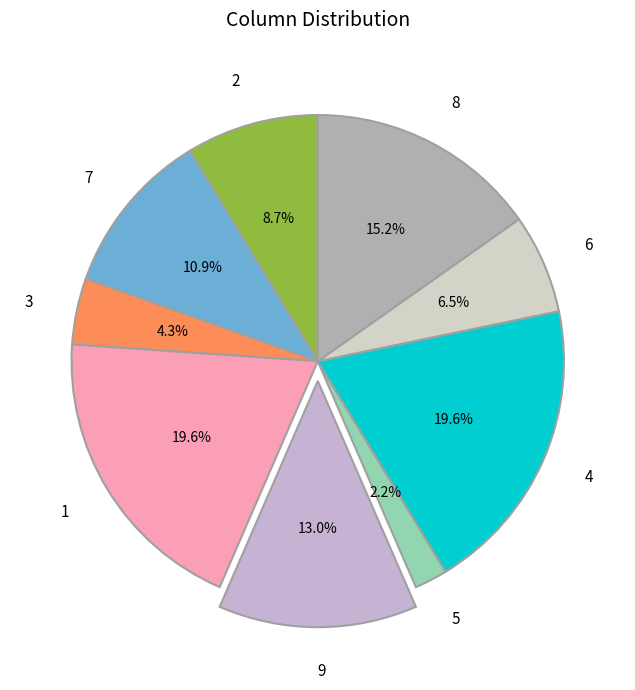

Is there a majority slice in this chart?

No